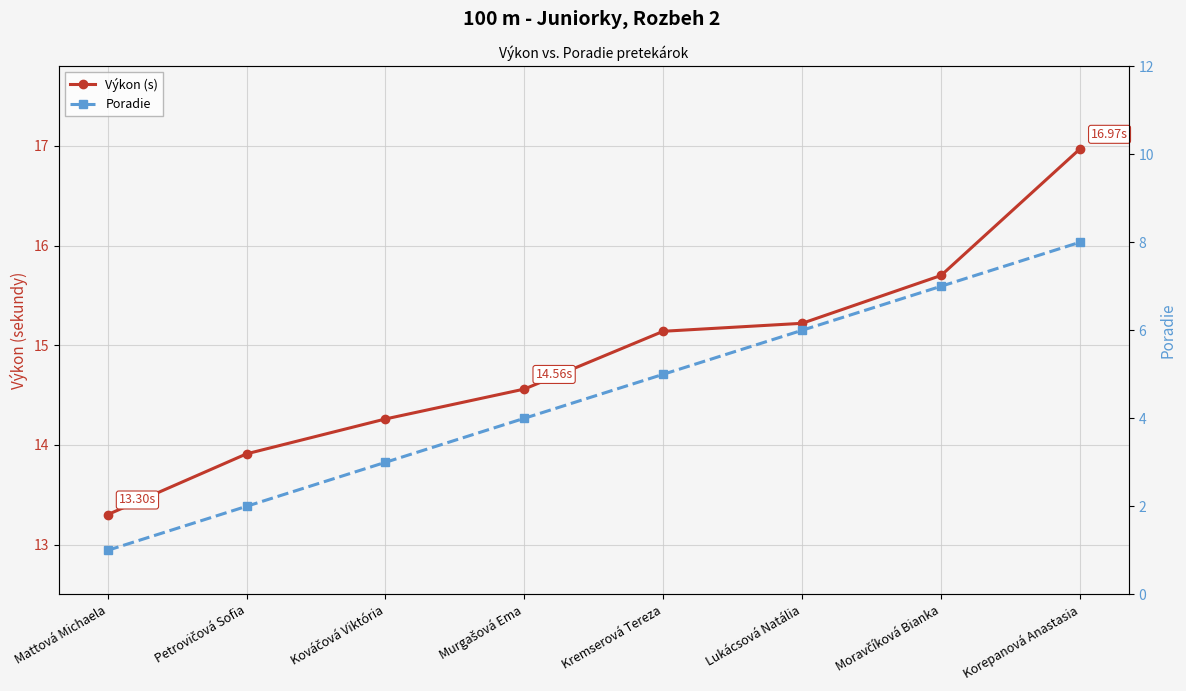

What is the minimum value for Výkon (s)?

13.3